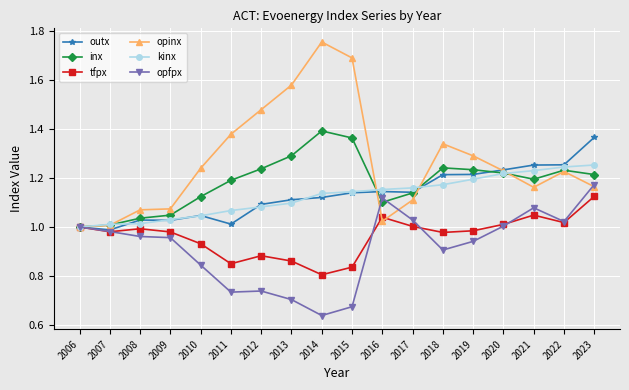

Which series has the largest total across all categories?

opinx